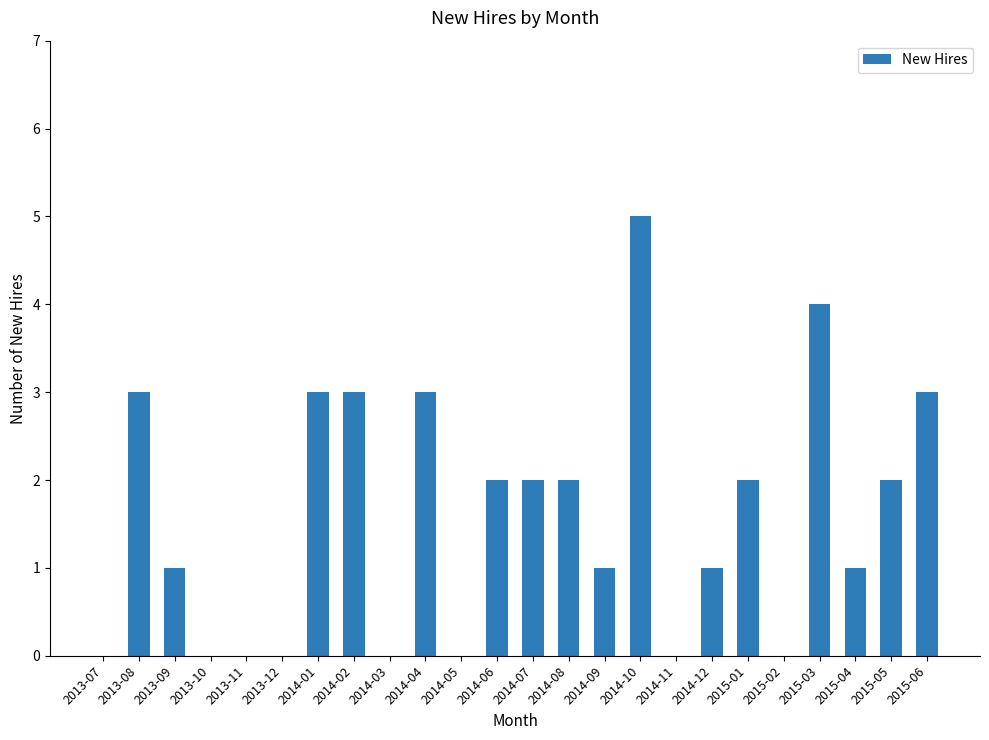

True or false: the data shows 1 at 2014-07.

False